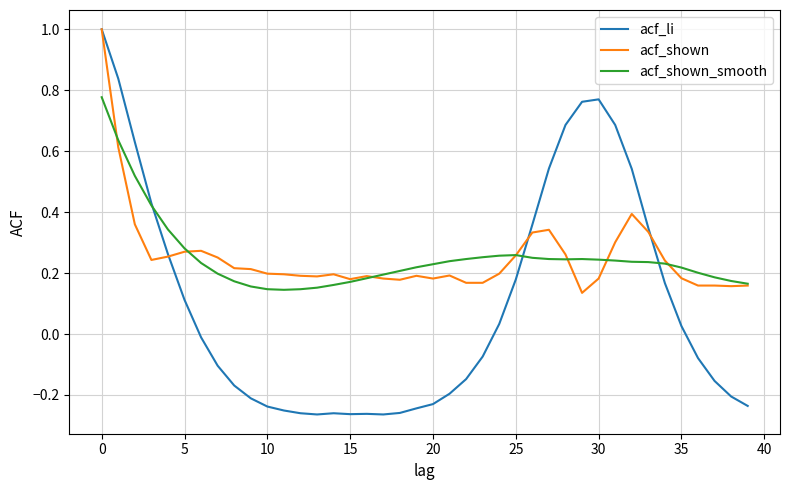

Which series has the widest spread of values?

acf_li